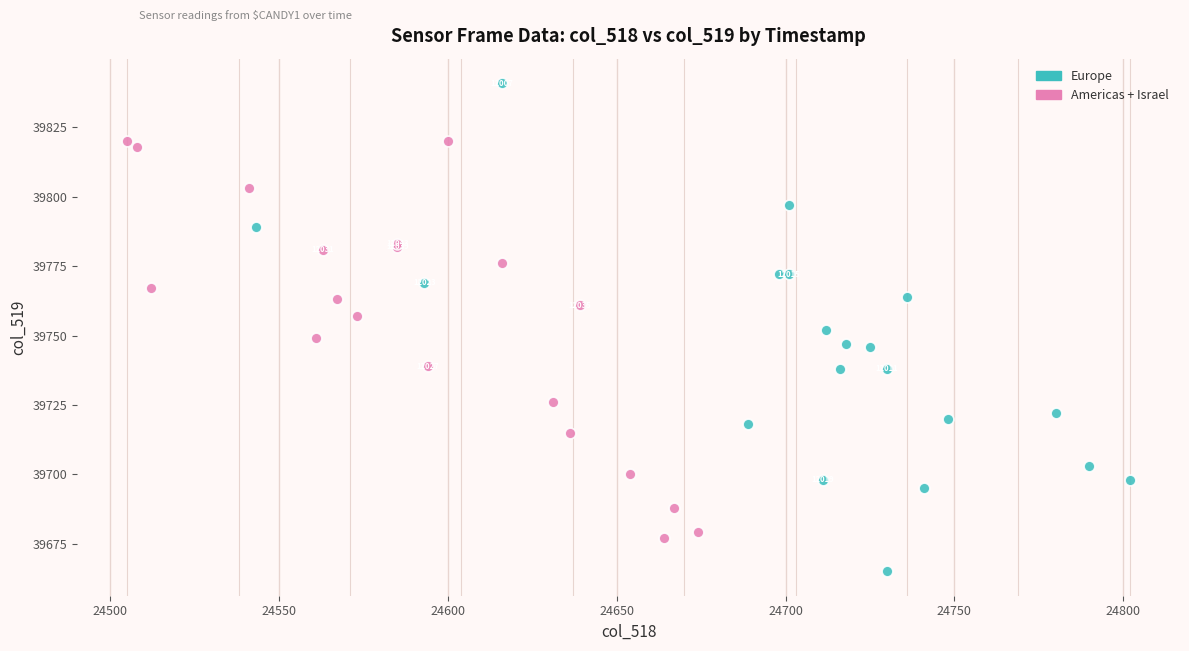

What are all the series names shown in the legend?

Europe, Americas + Israel